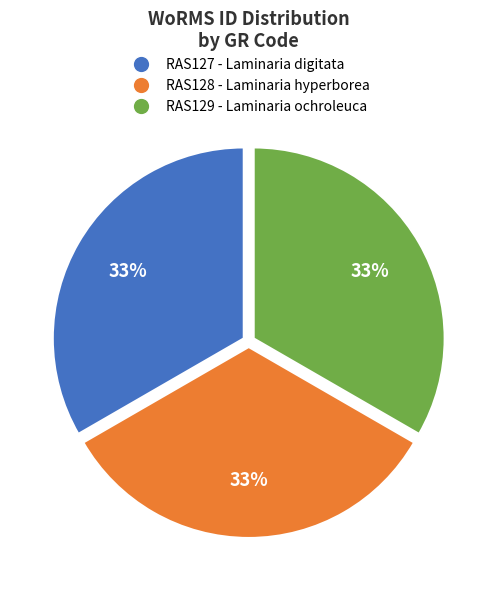

Combined, do RAS128 - Laminaria hyperborea and RAS129 - Laminaria ochroleuca account for over 50%?

Yes